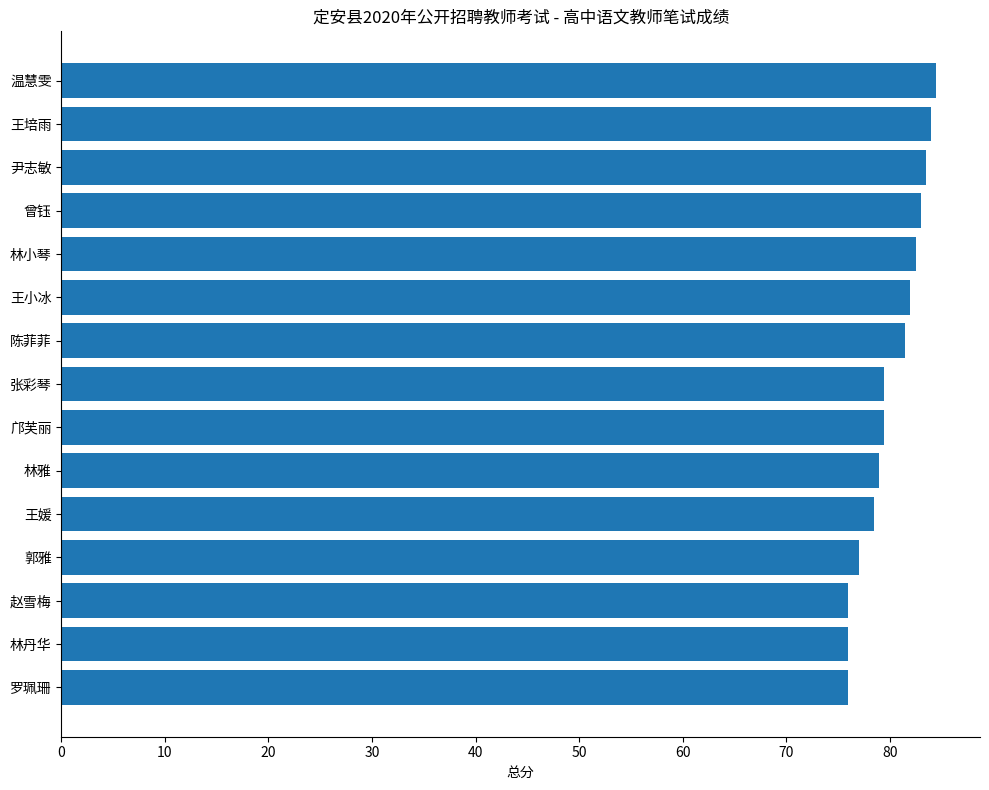

How many bars are there in total?

15